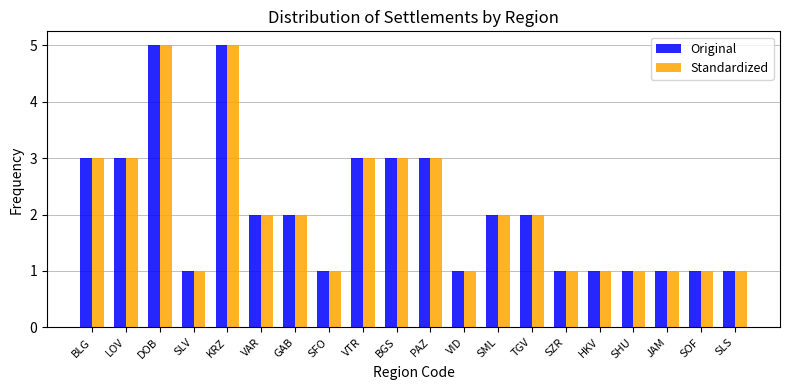

The Original series shows 3 at TGV. True or false?

False